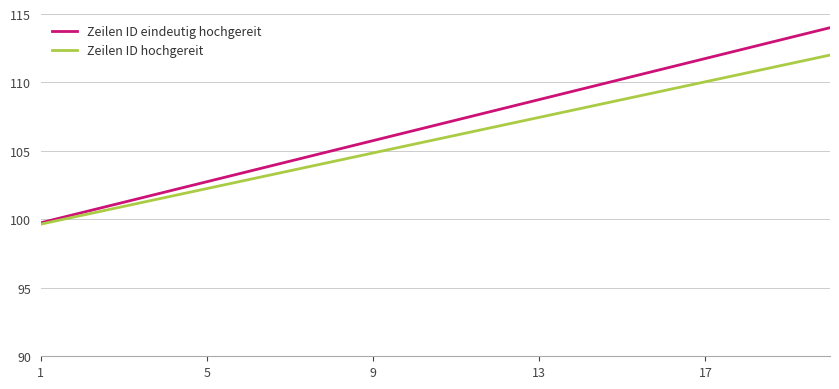

List the series in order of their peak value, lowest first.

Zeilen ID hochgereit, Zeilen ID eindeutig hochgereit